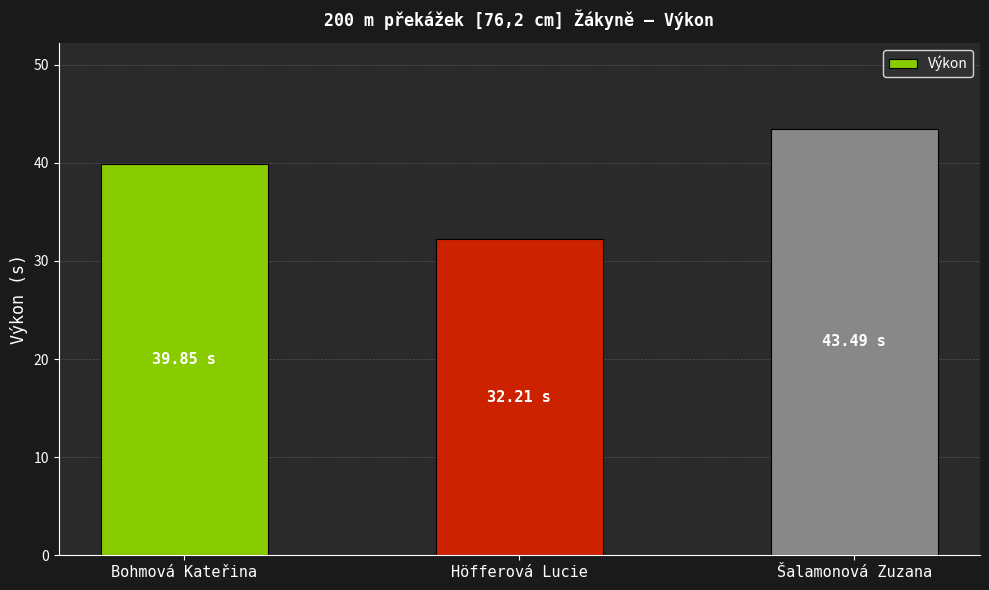

The value at Höfferová Lucie is 53.4. True or false?

False